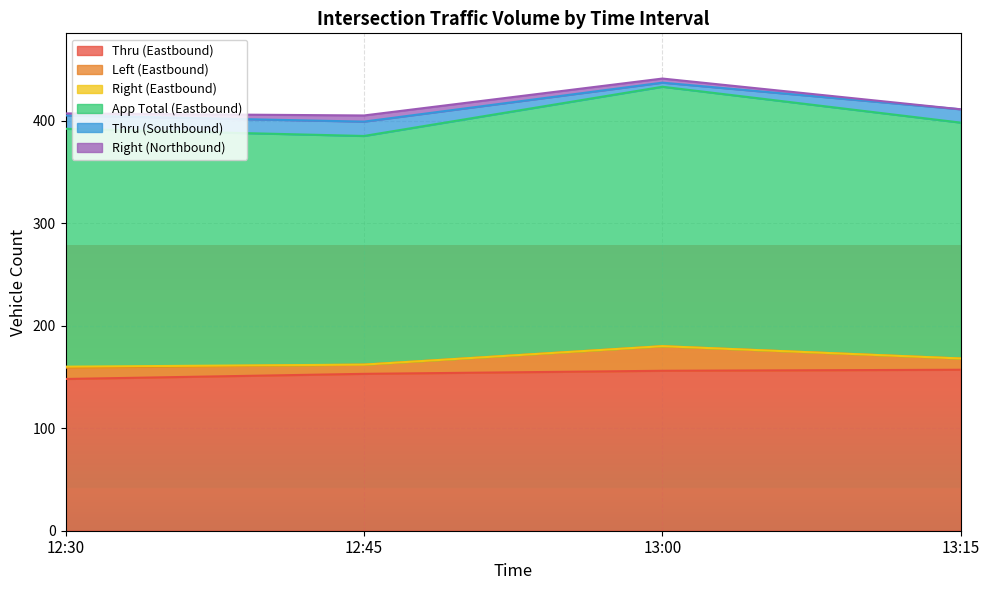

What is the sum of the Thru (Eastbound) values at 13:00 and 13:15?

313